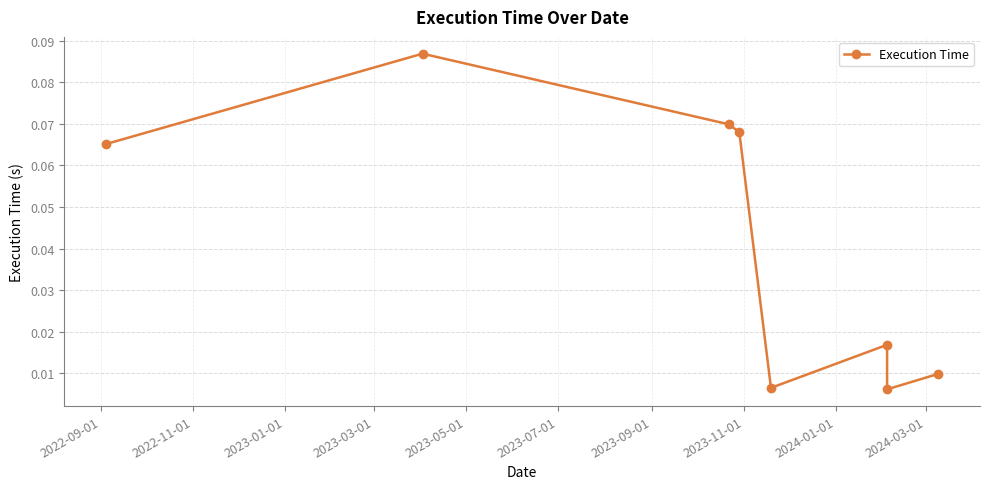

Which has a higher value, 2022-09-01 or 2023-03-01?

2023-03-01